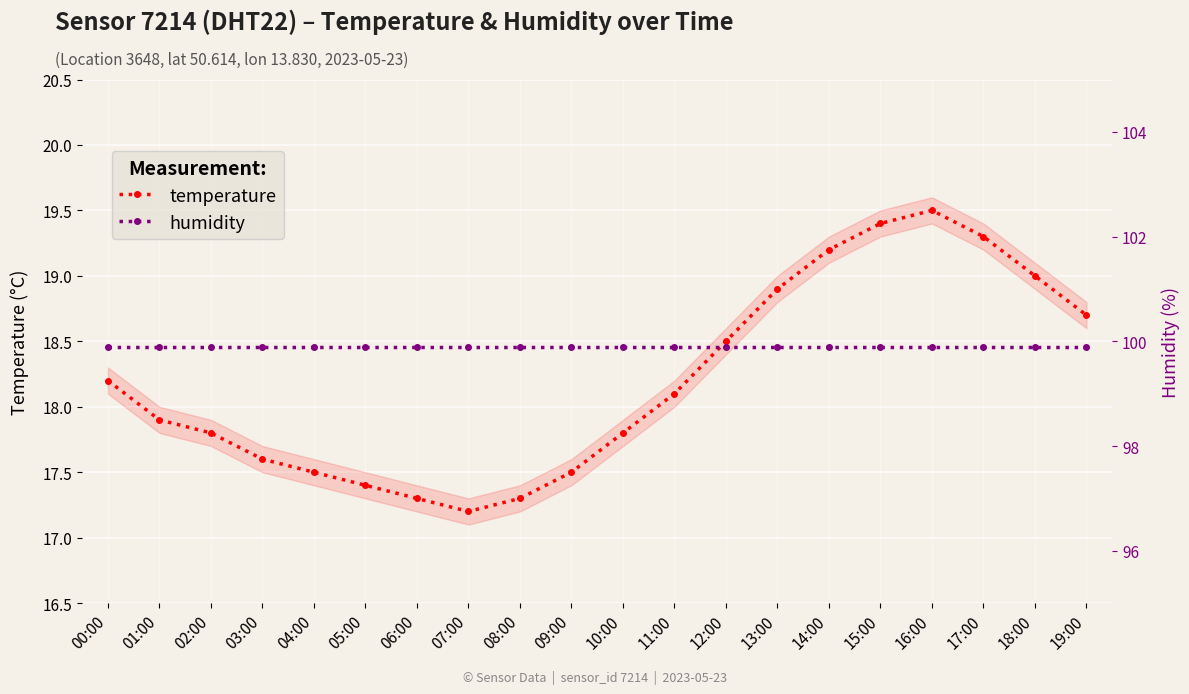

Is the value of temperature at 13:00 greater than the value of humidity at 06:00?

No